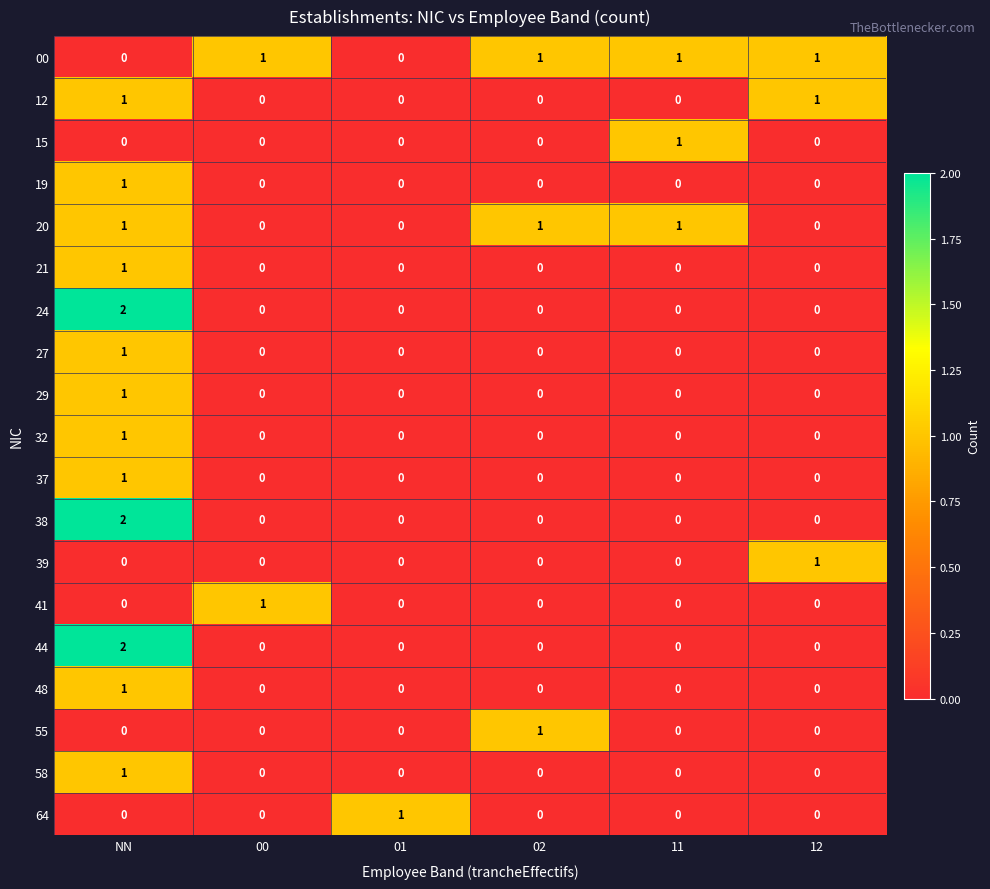

How many 55 values are between 0 and 1?

6